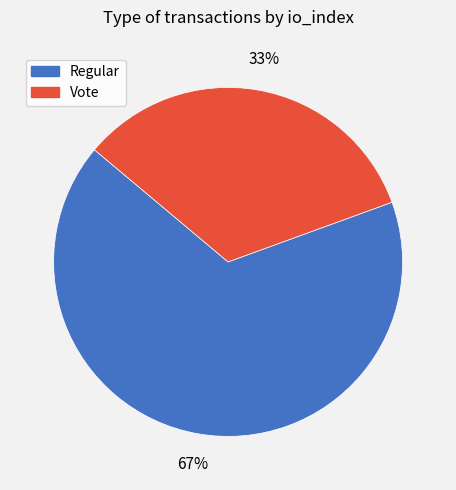

Approximately how many times larger is the value at Vote compared to Regular?

0.5